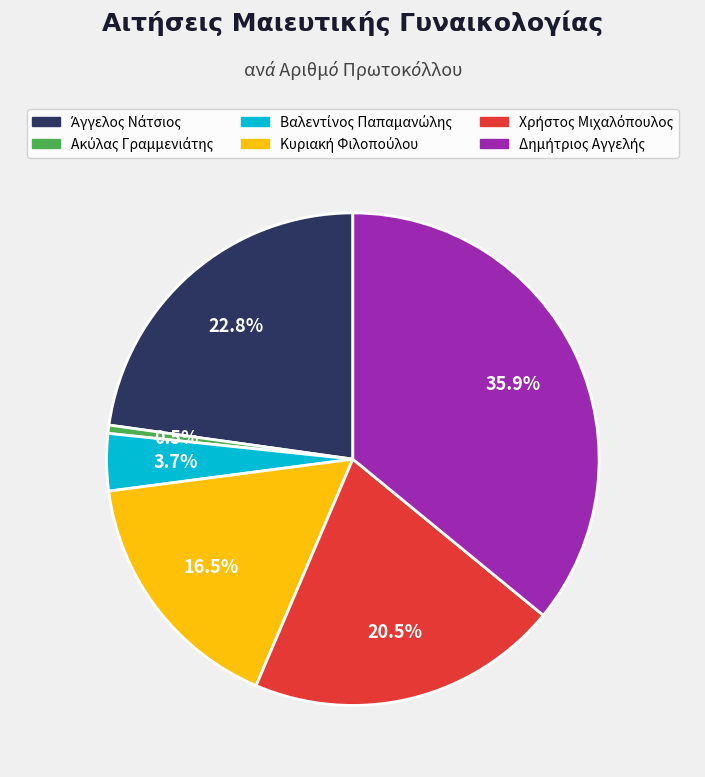

Is there any slice that represents more than half of the pie?

No